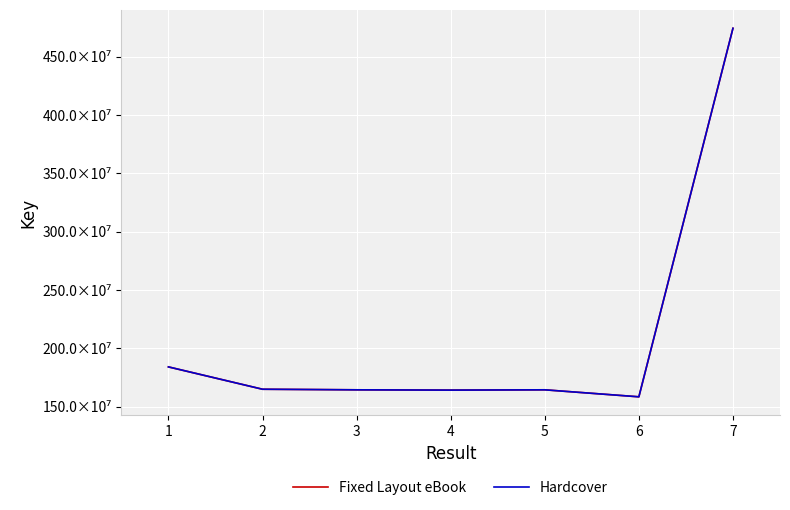

Does the chart have visible grid lines?

Yes